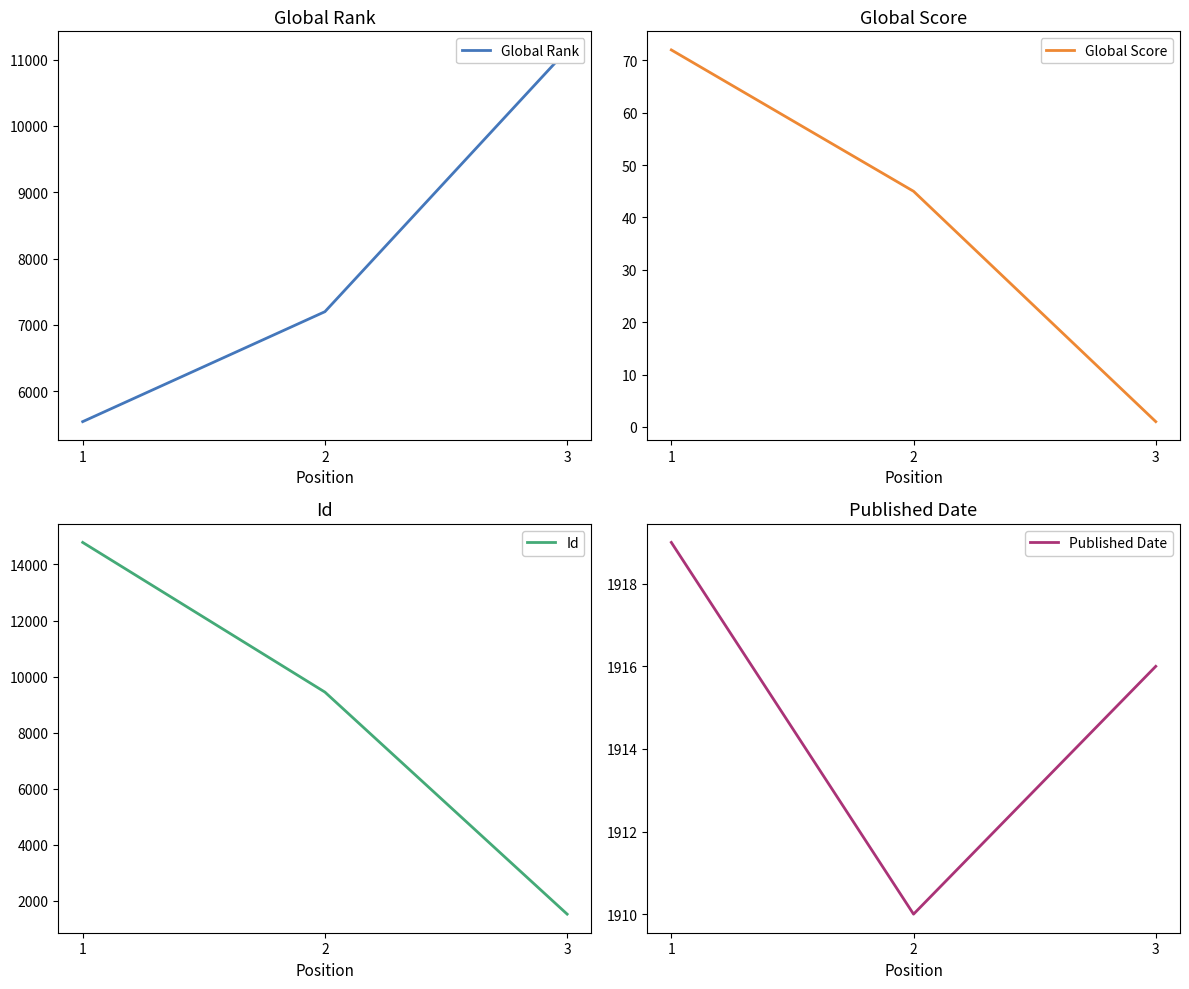

At which label does Published Date first exceed 1916?

1